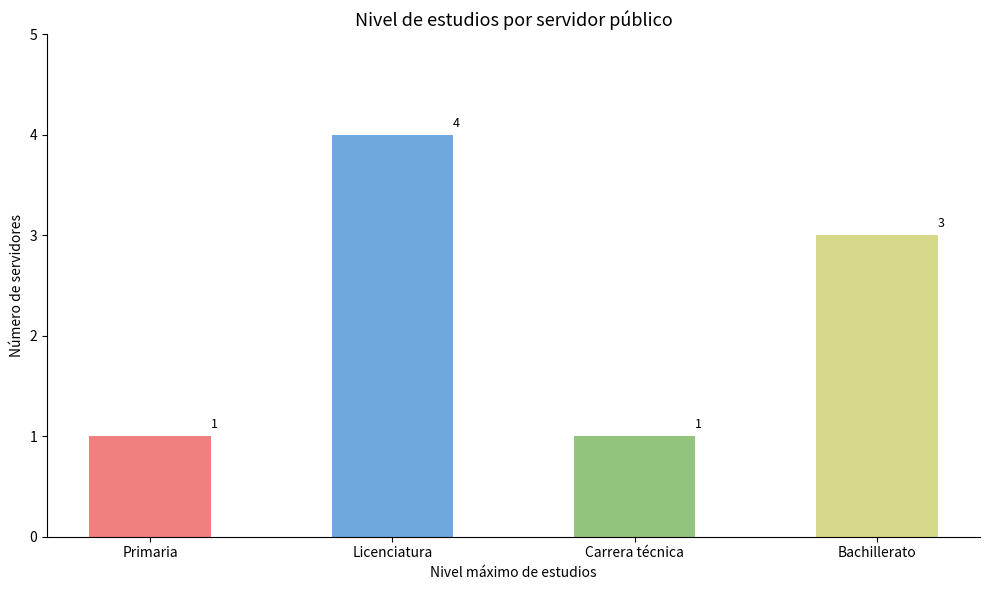

What is the value of the 1st bar from the left?

1